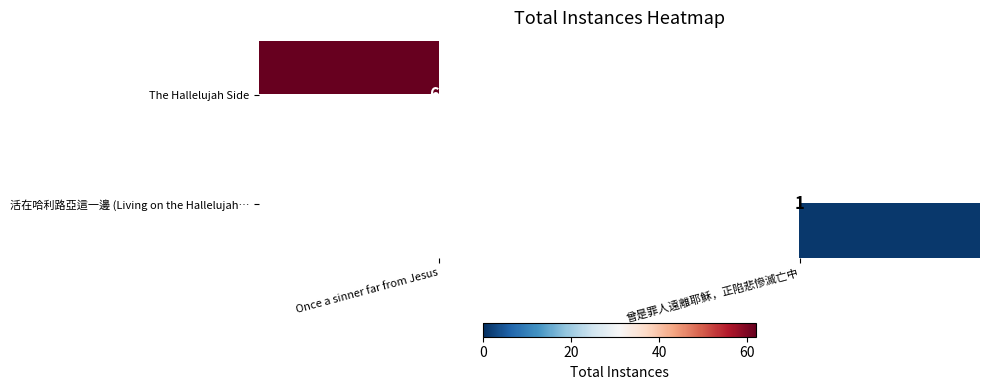

The value of The Hallelujah Side at Once a sinner far from Jesus is 97. True or false?

False